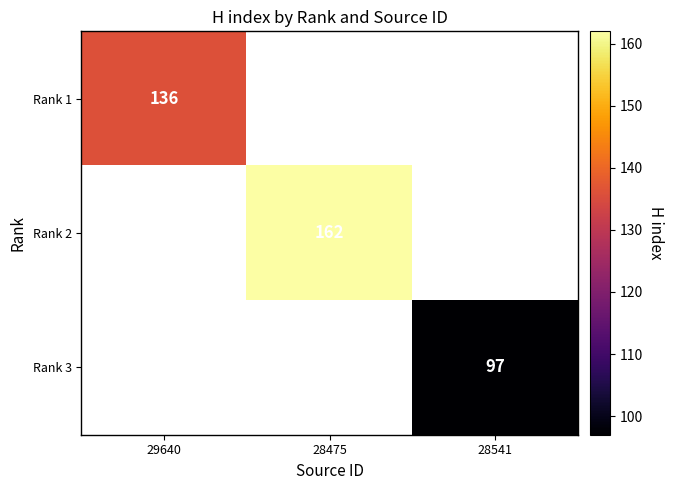

Count the number of data series in this chart.

3